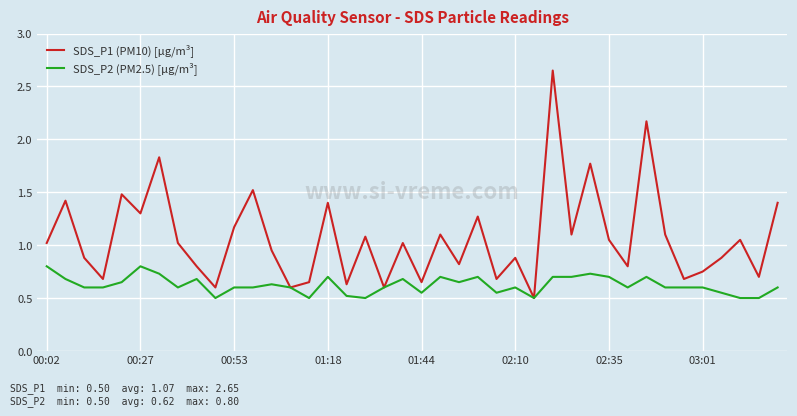

How many lines are shown in the chart?

2